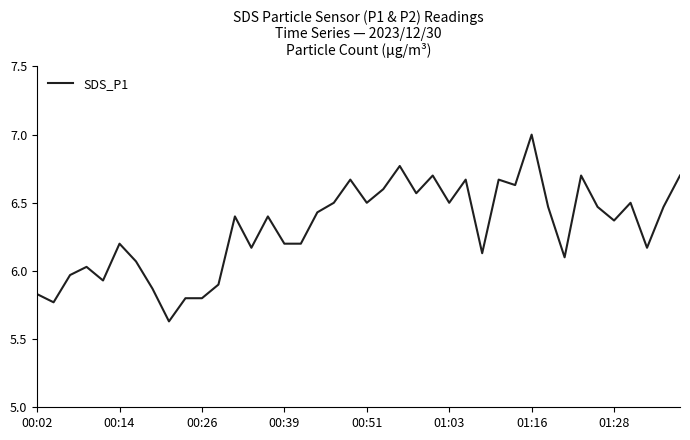

What is the difference between the maximum and minimum values?

1.4